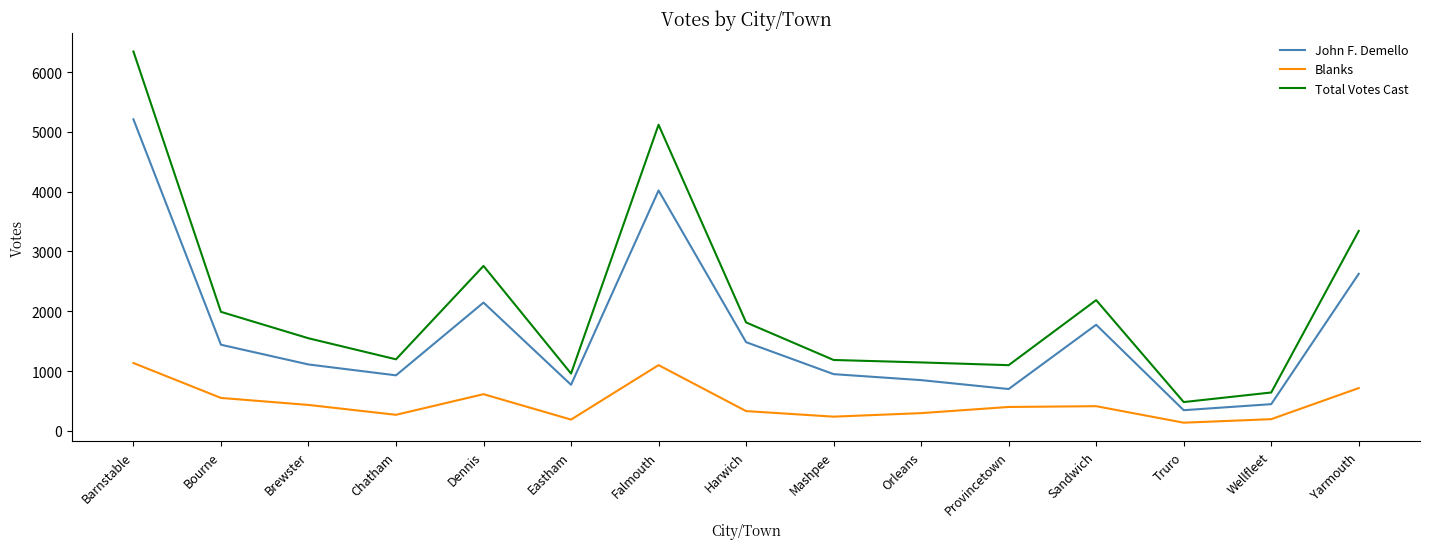

What is the smallest value displayed?

136